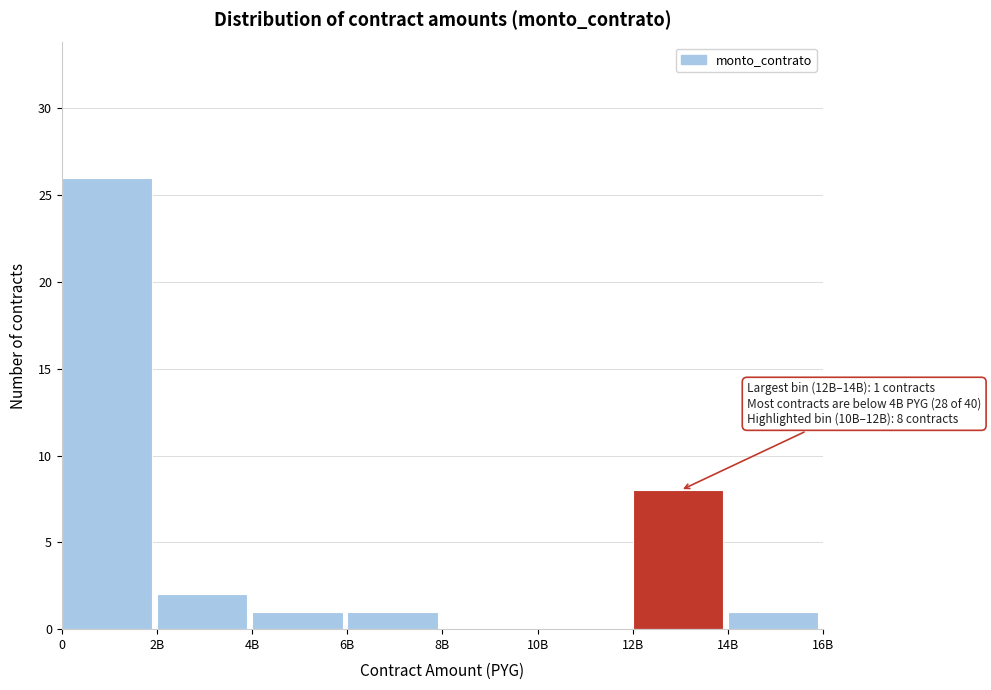

Reading left to right, extract all data points from this chart.

0=26	2B=2	4B=1	6B=1	8B=0	10B=0	12B=8	14B=1